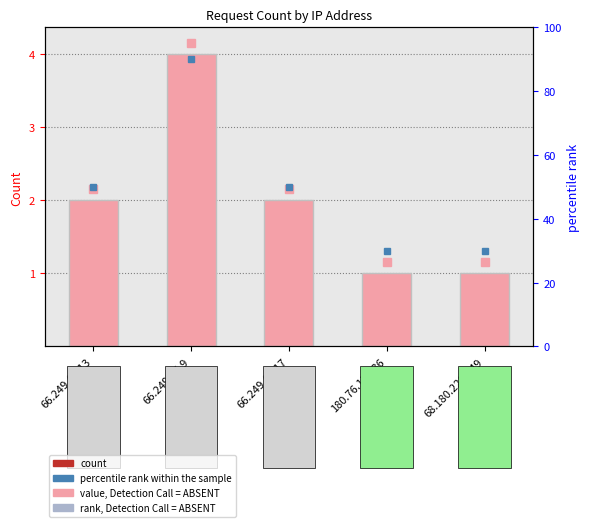

Count the values in the range 1 to 2.

4